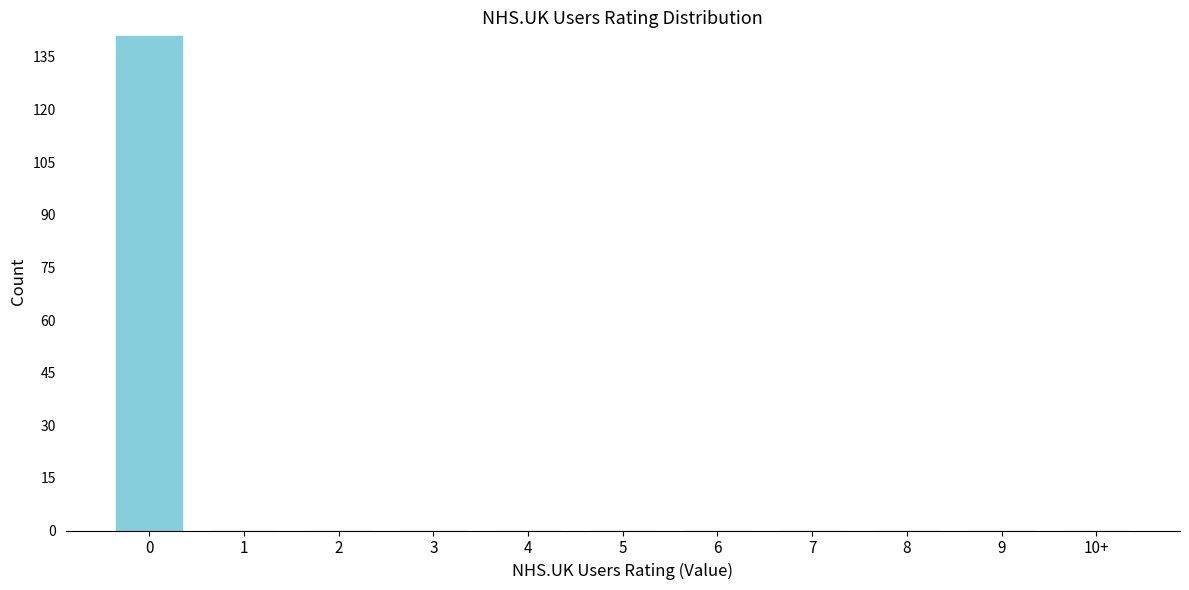

Reading left to right, transcribe all the data shown in this chart.

0=141	1=0	2=0	3=0	4=0	5=0	6=0	7=0	8=0	9=0	10+=0